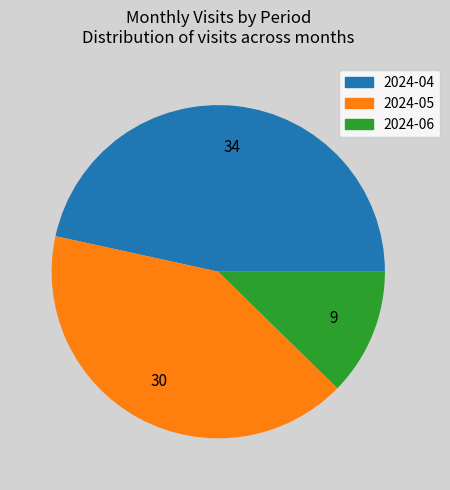

Which slice is the smallest?

2024-06